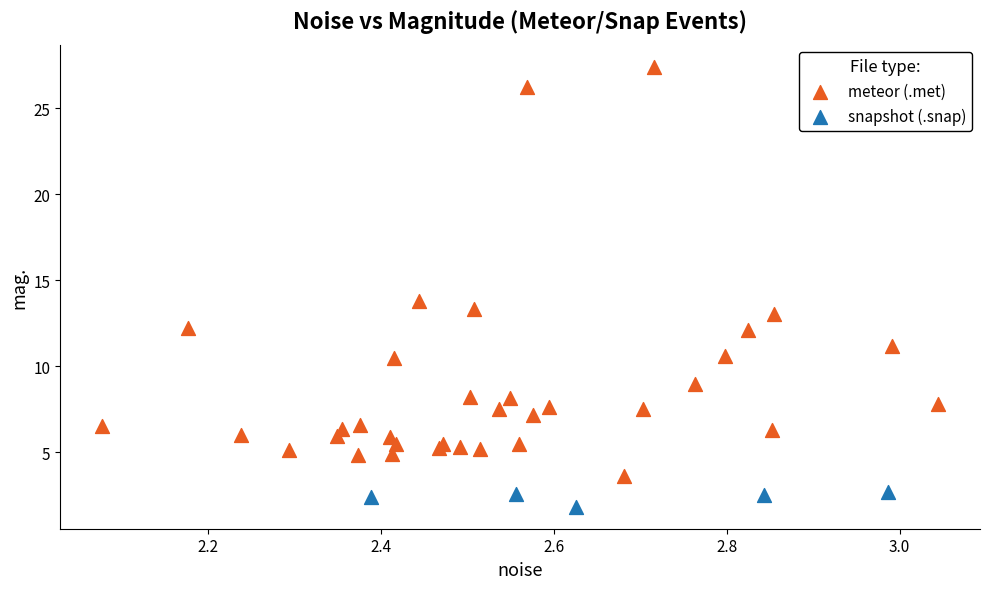

Which series has the largest Y range (max minus min)?

meteor (.met)